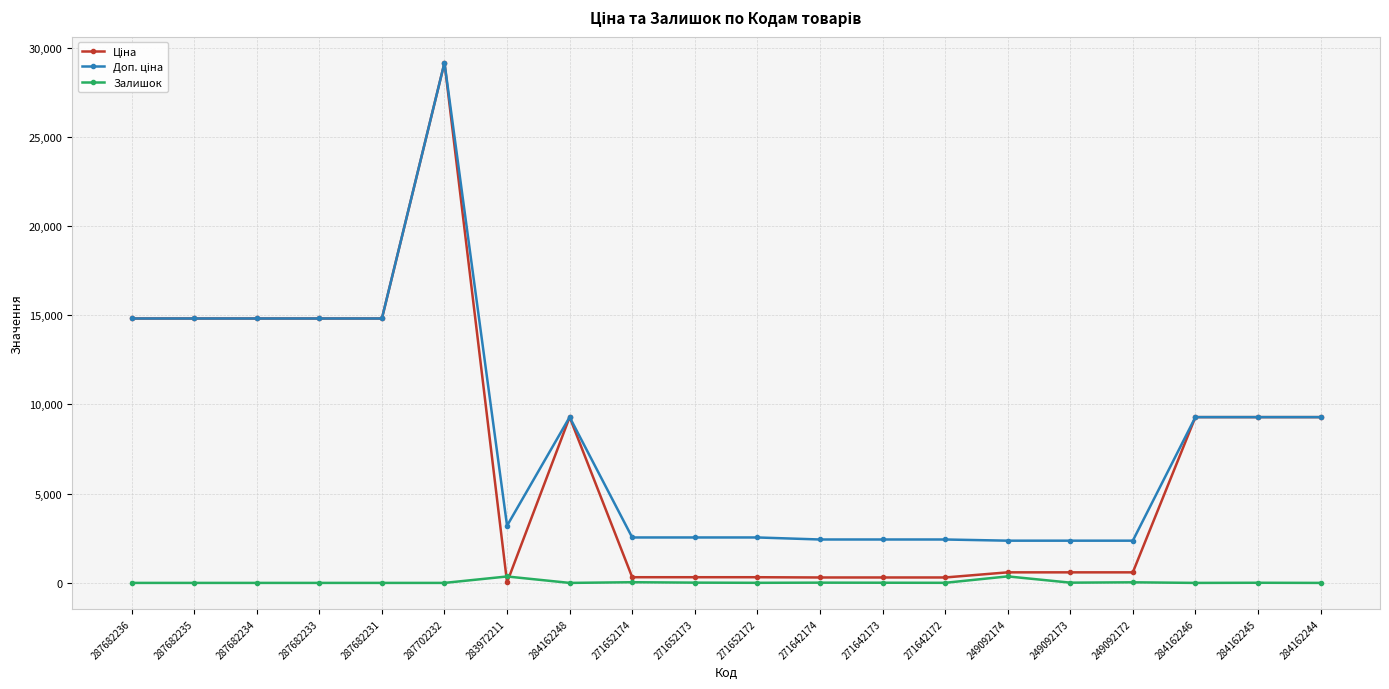

True or false: Залишок has more than 2 interior local peaks.

True